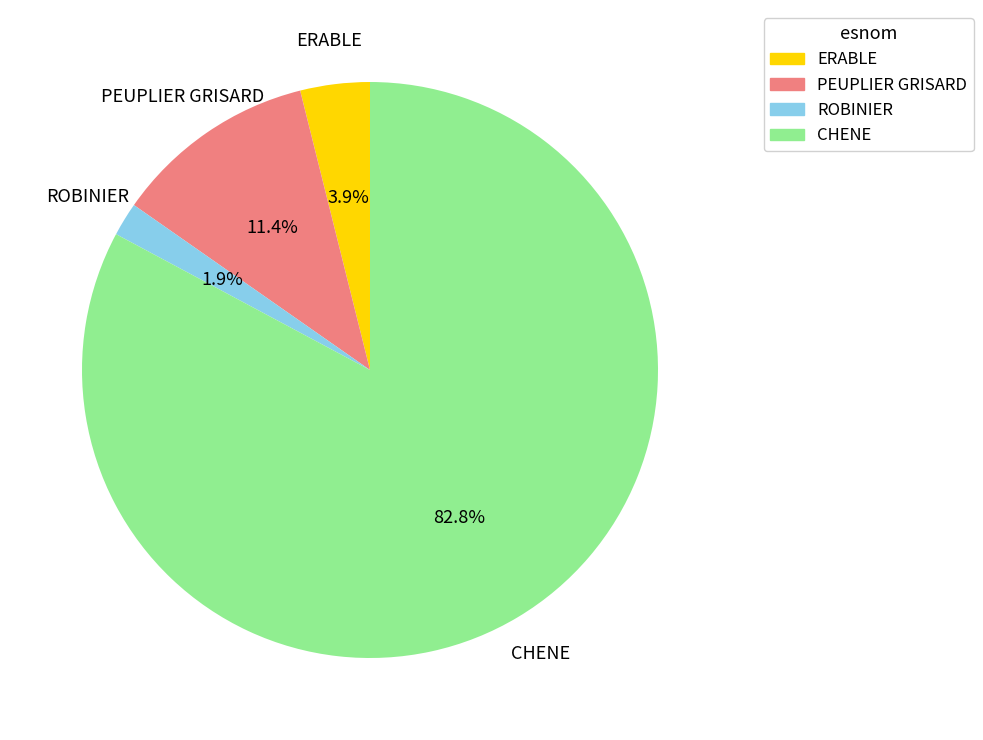

Between ROBINIER and PEUPLIER GRISARD, which is larger?

PEUPLIER GRISARD